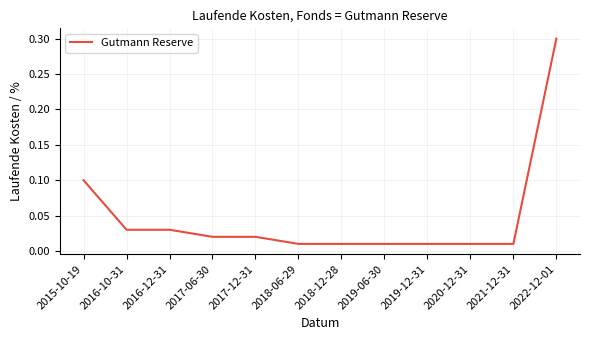

The chart shows a value of 0.4 at 2022-12-01. True or false?

False